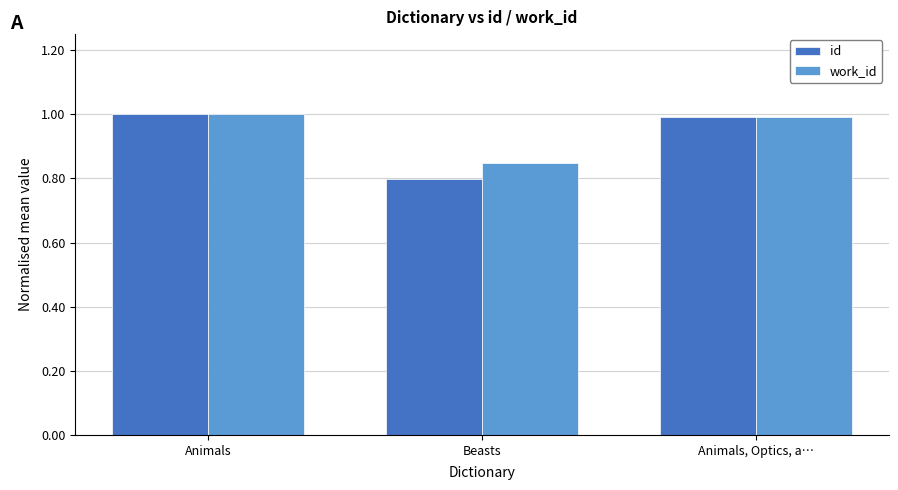

What is the sum of all id values?

2.8